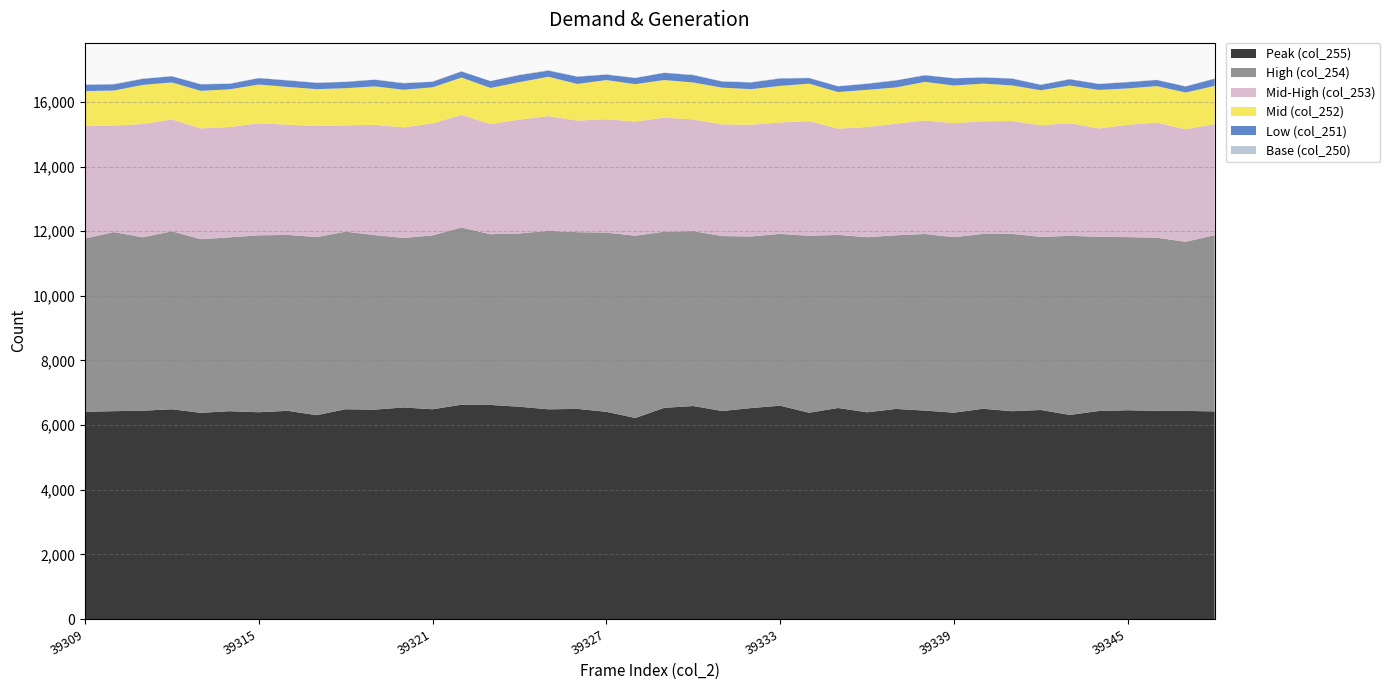

Reading left to right, transcribe all the data shown in this chart.

Peak (col_255): 39309=6411	39310=6431	39311=6445	39312=6490	39313=6380	39314=6429	39315=6398	39316=6441	39317=6307	39318=6490	39319=6478	39320=6546	39321=6489	39322=6631	39323=6623	39324=6568	39325=6488	39326=6501	39327=6411	39328=6220	39329=6534	39330=6590	39331=6436	39332=6527	39333=6600	39334=6382	39335=6529	39336=6396	39337=6500	39338=6448	39339=6384	39340=6505	39341=6430	39342=6467	39343=6315	39344=6436	39345=6459	39346=6441	39347=6439	39348=6423
High (col_254): 39309=5360	39310=5541	39311=5364	39312=5506	39313=5372	39314=5379	39315=5473	39316=5442	39317=5511	39318=5493	39319=5401	39320=5244	39321=5379	39322=5480	39323=5281	39324=5361	39325=5520	39326=5467	39327=5544	39328=5639	39329=5450	39330=5411	39331=5412	39332=5308	39333=5316	39334=5473	39335=5355	39336=5417	39337=5372	39338=5464	39339=5430	39340=5409	39341=5487	39342=5355	39343=5540	39344=5390	39345=5356	39346=5357	39347=5232	39348=5453
Mid-High (col_253): 39309=3477	39310=3293	39311=3506	39312=3461	39313=3427	39314=3414	39315=3466	39316=3411	39317=3435	39318=3289	39319=3410	39320=3420	39321=3466	39322=3484	39323=3409	39324=3522	39325=3551	39326=3452	39327=3507	39328=3532	39329=3527	39330=3455	39331=3453	39332=3458	39333=3448	39334=3550	39335=3288	39336=3408	39337=3451	39338=3512	39339=3527	39340=3485	39341=3490	39342=3453	39343=3485	39344=3351	39345=3475	39346=3560	39347=3481	39348=3435
Mid (col_252): 39309=1086	39310=1085	39311=1210	39312=1144	39313=1162	39314=1167	39315=1199	39316=1169	39317=1140	39318=1151	39319=1191	39320=1165	39321=1116	39322=1157	39323=1118	39324=1160	39325=1217	39326=1134	39327=1212	39328=1156	39329=1165	39330=1143	39331=1139	39332=1100	39333=1130	39334=1158	39335=1132	39336=1151	39337=1124	39338=1194	39339=1165	39340=1166	39341=1102	39342=1084	39343=1166	39344=1192	39345=1126	39346=1130	39347=1138	39348=1183
Low (col_251): 39309=194	39310=192	39311=188	39312=190	39313=201	39314=169	39315=197	39316=200	39317=195	39318=194	39319=205	39320=200	39321=172	39322=187	39323=211	39324=217	39325=191	39326=224	39327=169	39328=191	39329=222	39330=228	39331=189	39332=208	39333=229	39334=173	39335=176	39336=188	39337=215	39338=203	39339=222	39340=187	39341=211	39342=167	39343=192	39344=184	39345=192	39346=189	39347=186	39348=221
Base (col_250): 39309=9	39310=15	39311=9	39312=7	39313=11	39314=13	39315=9	39316=10	39317=6	39318=10	39319=8	39320=15	39321=7	39322=11	39323=4	39324=15	39325=15	39326=8	39327=12	39328=9	39329=6	39330=15	39331=10	39332=11	39333=15	39334=8	39335=10	39336=8	39337=12	39338=10	39339=6	39340=10	39341=11	39342=11	39343=10	39344=7	39345=14	39346=7	39347=6	39348=8